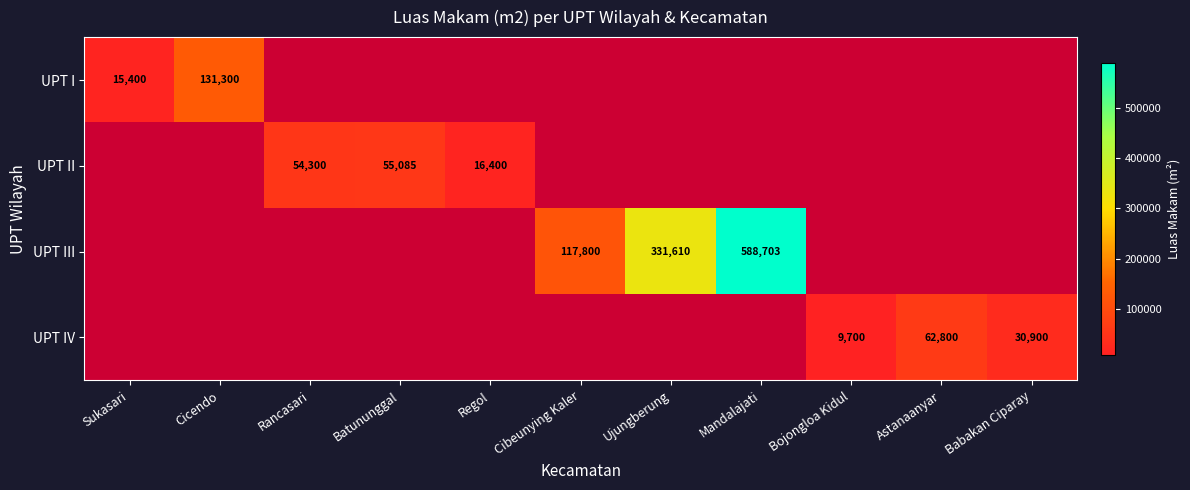

Is it true that UPT II equals 12638 at Batununggal?

False